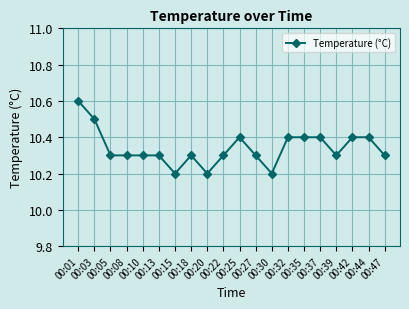

How many distinct data groups are displayed?

1